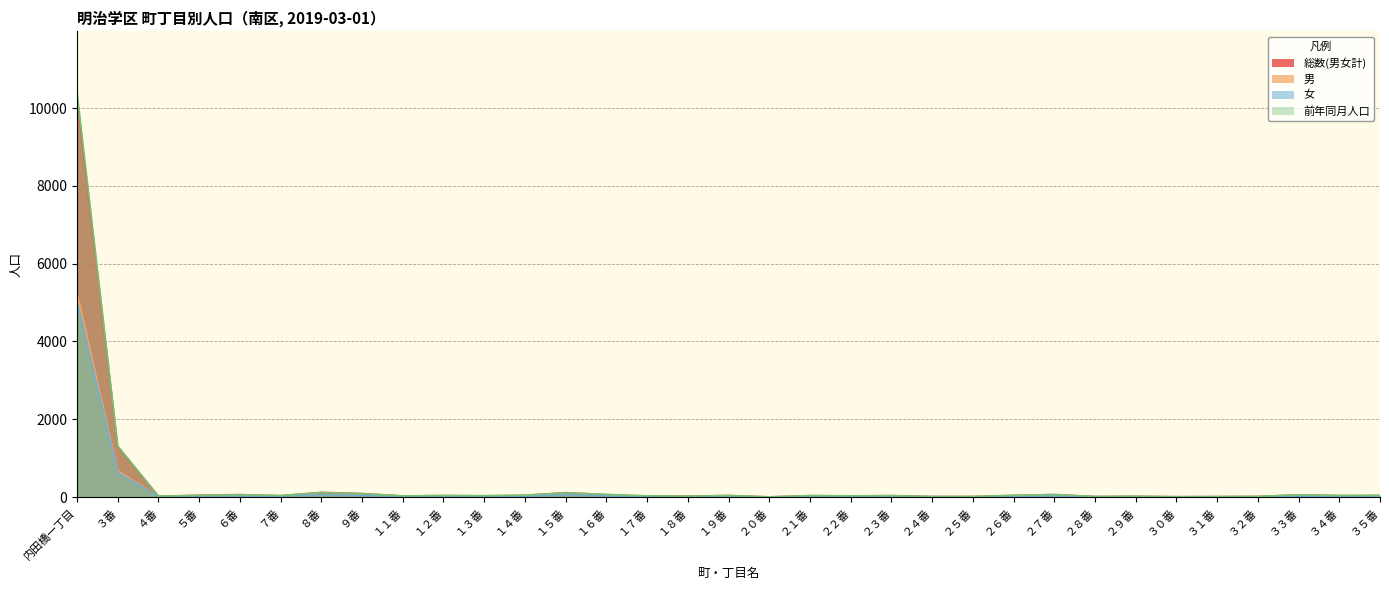

What is the value of the 女 point at the 31st from the left?

24